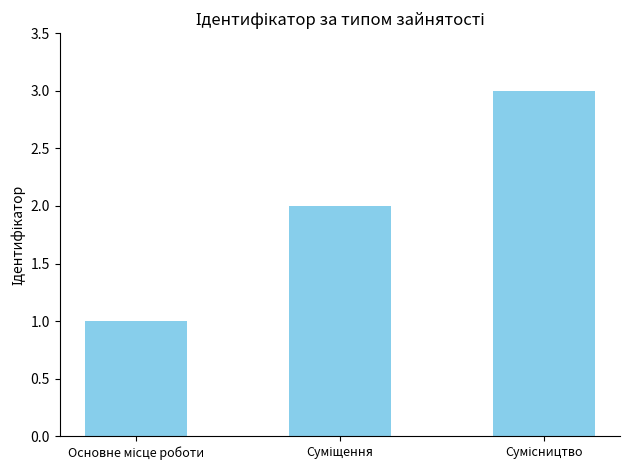

What is the maximum value shown in the chart?

3